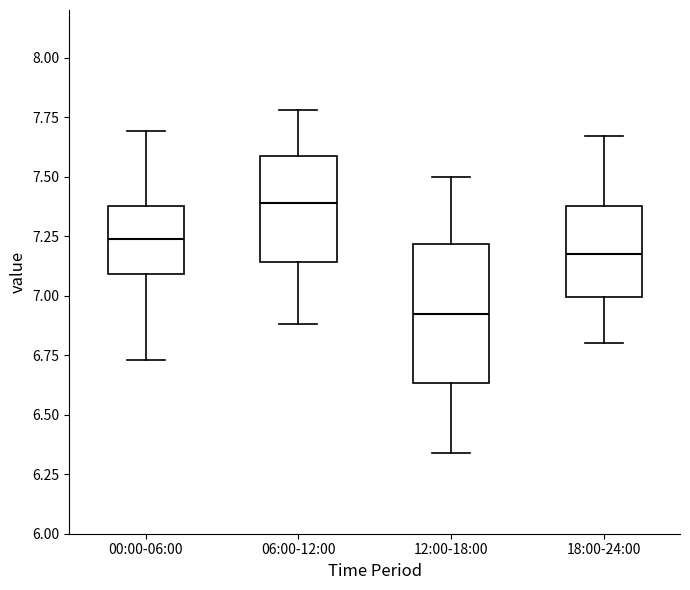

Comparing the boxes themselves (not the whiskers), which one is the tallest?

12:00-18:00